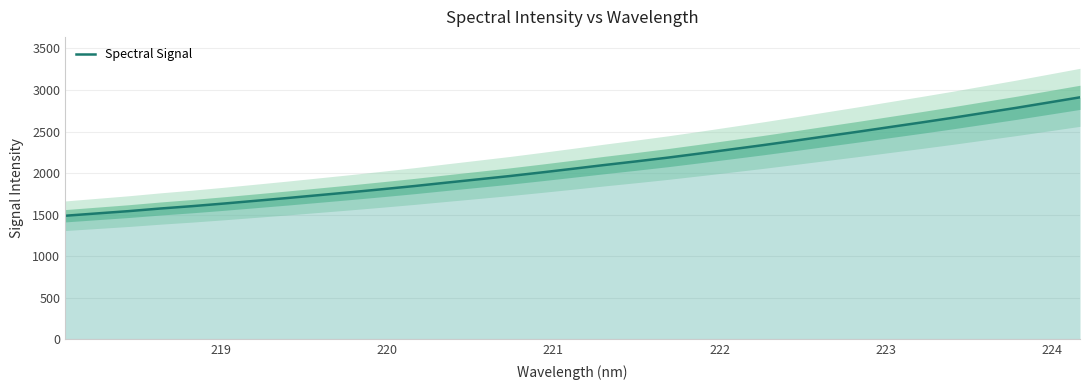

What is the maximum value for Spectral Signal?

2911.8